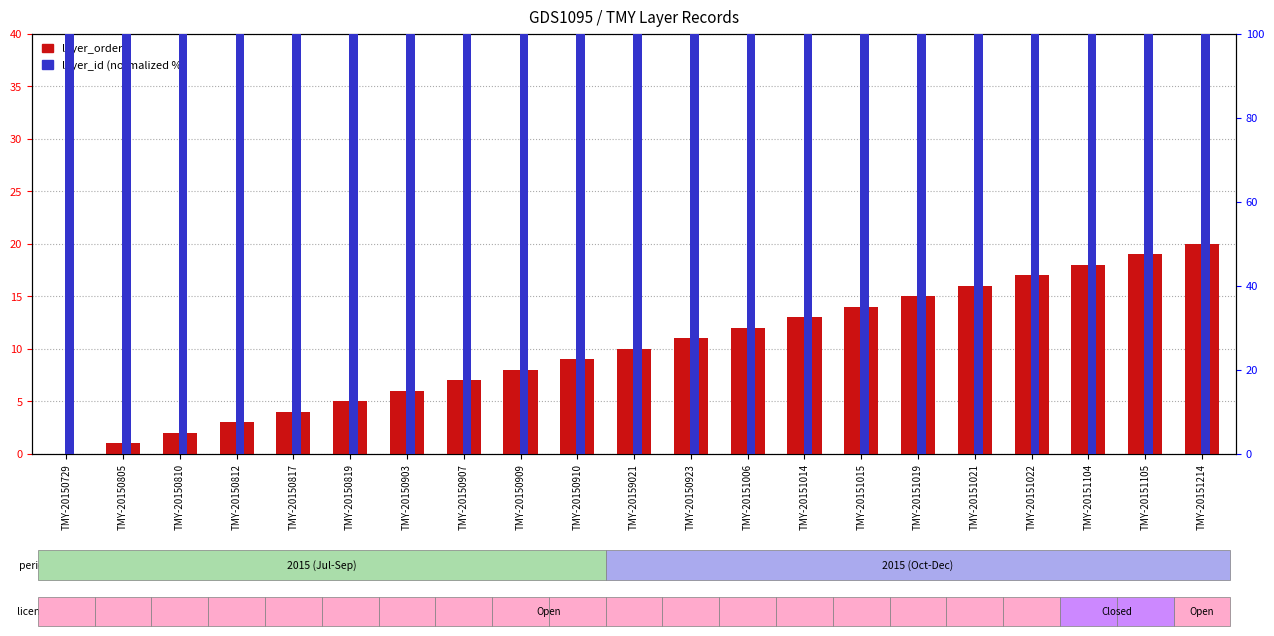

What is the total value across all series at TMY-20150910?

109